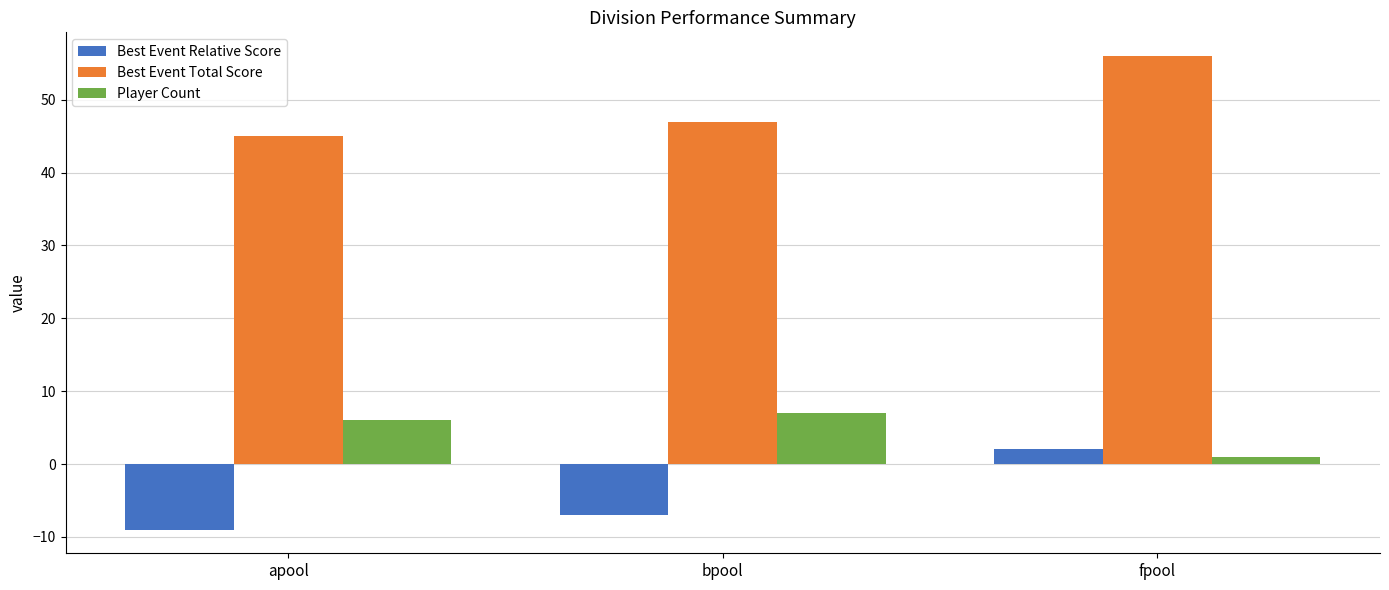

Count the number of categories in the chart.

3